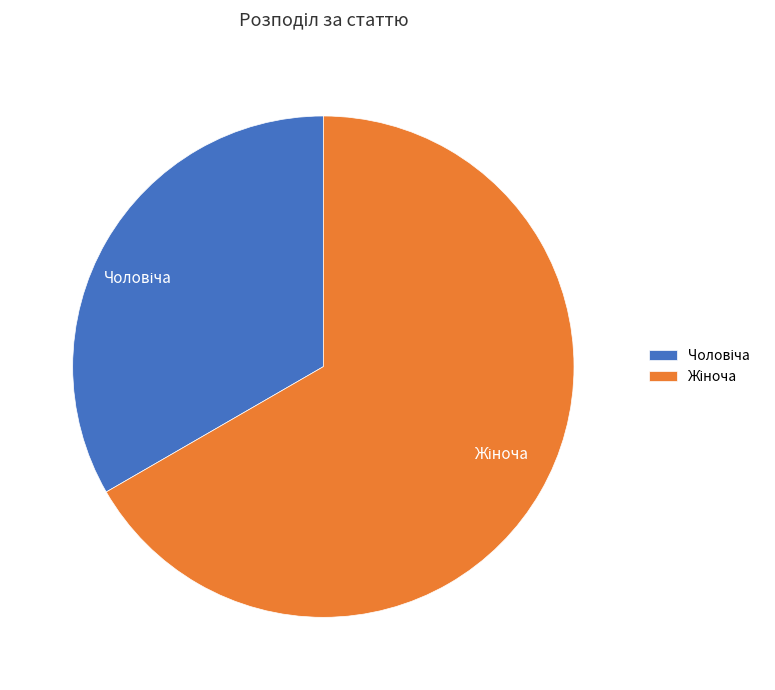

To the nearest percent, what is the average slice percentage?

50%